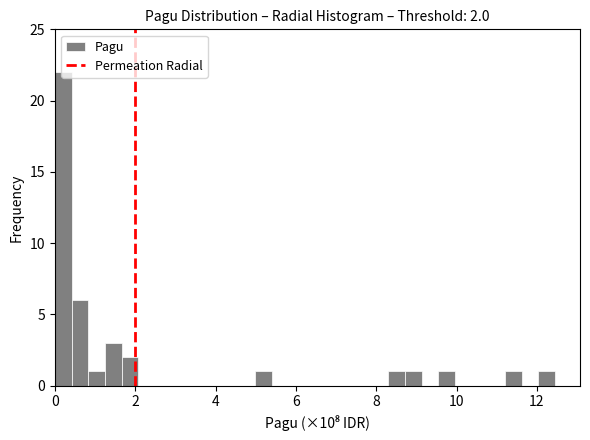

Around what value on the x-axis is the tallest bar? Give the approximate position of its centre, as read against the axis.

0.2